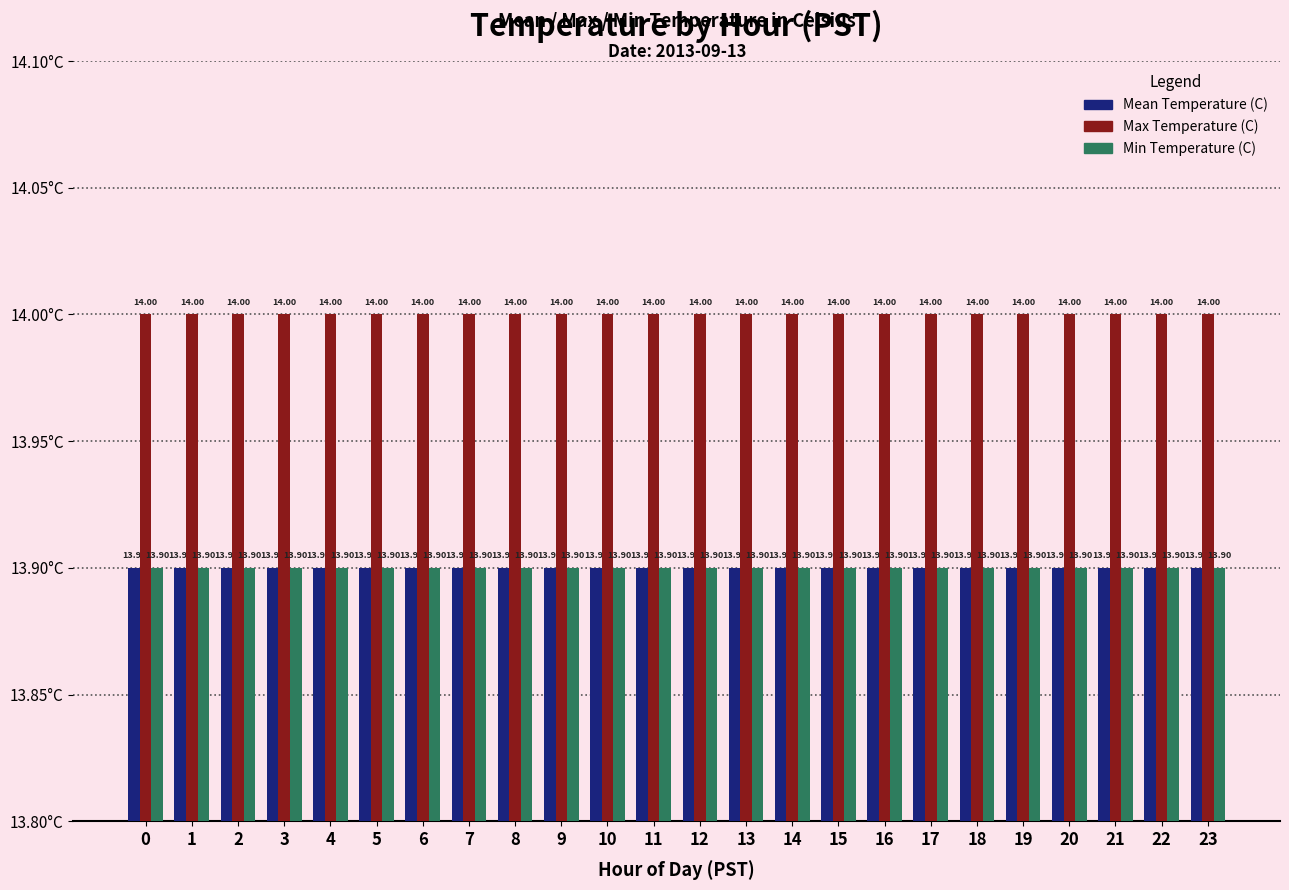

Is the value of Mean Temperature (C) at 23 greater than the value of Max Temperature (C) at 5?

No